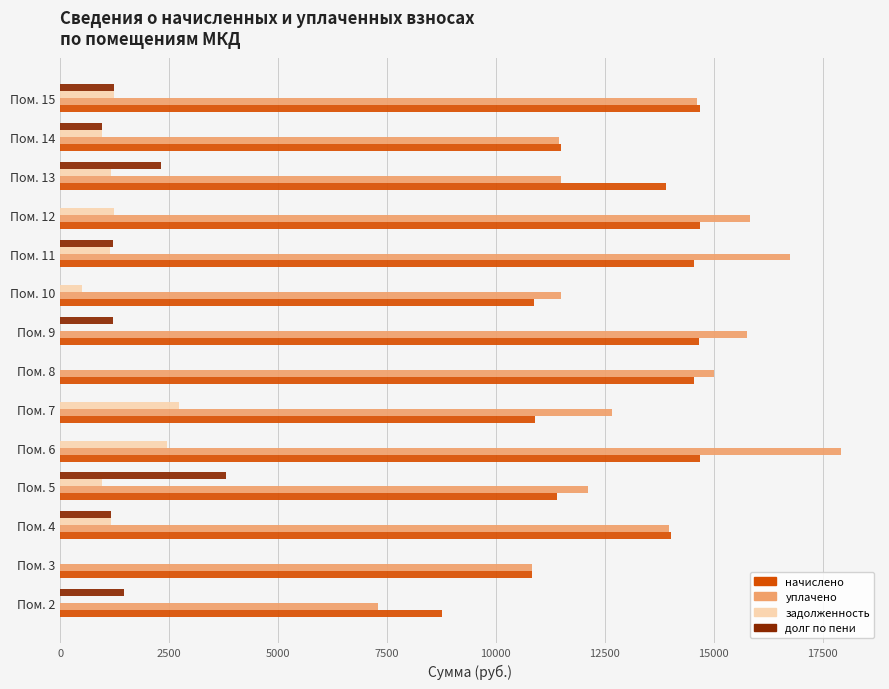

What is the sum of all уплачено values?

187220.8